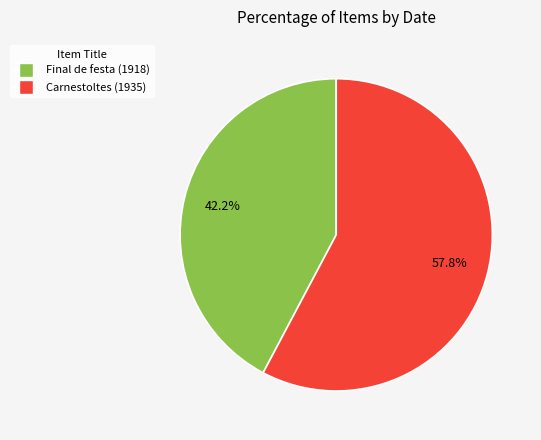

To the nearest percent, what is the combined percentage of Final de festa (1918) and Carnestoltes (1935)?

100%